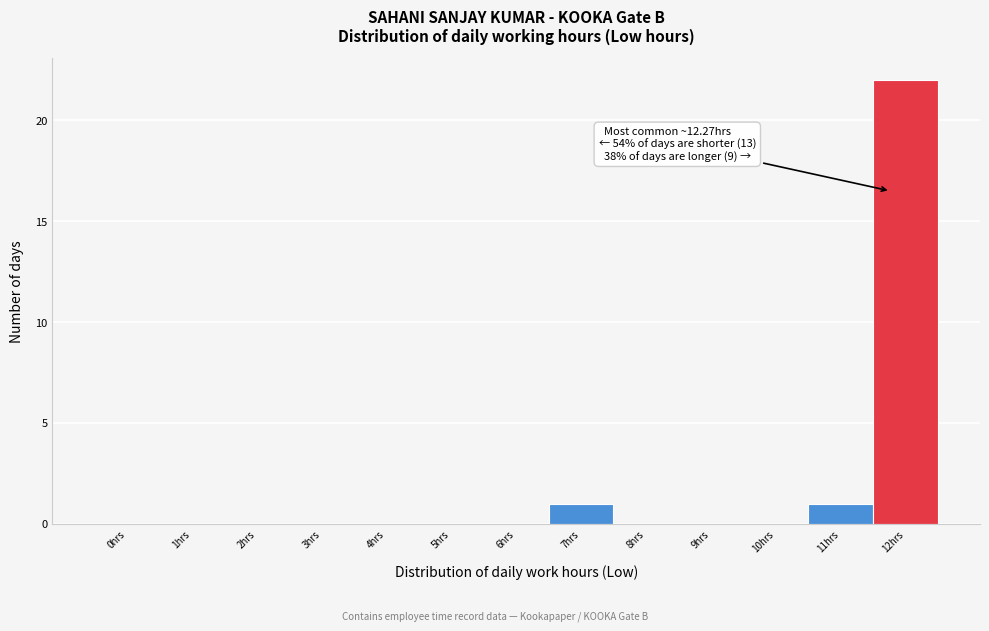

Reading left to right, transcribe all the data shown in this chart.

0hrs=0	1hrs=0	2hrs=0	3hrs=0	4hrs=0	5hrs=0	6hrs=0	7hrs=1	8hrs=0	9hrs=0	10hrs=0	11hrs=1	12hrs=22